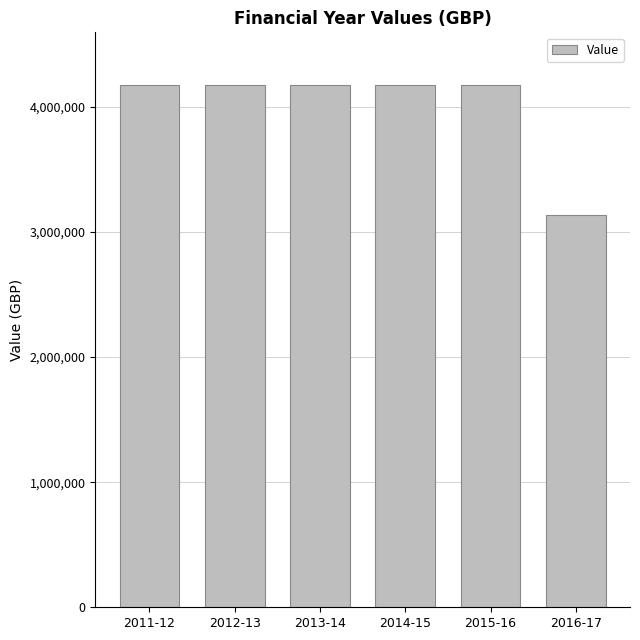

How many values are below 4177641?

3